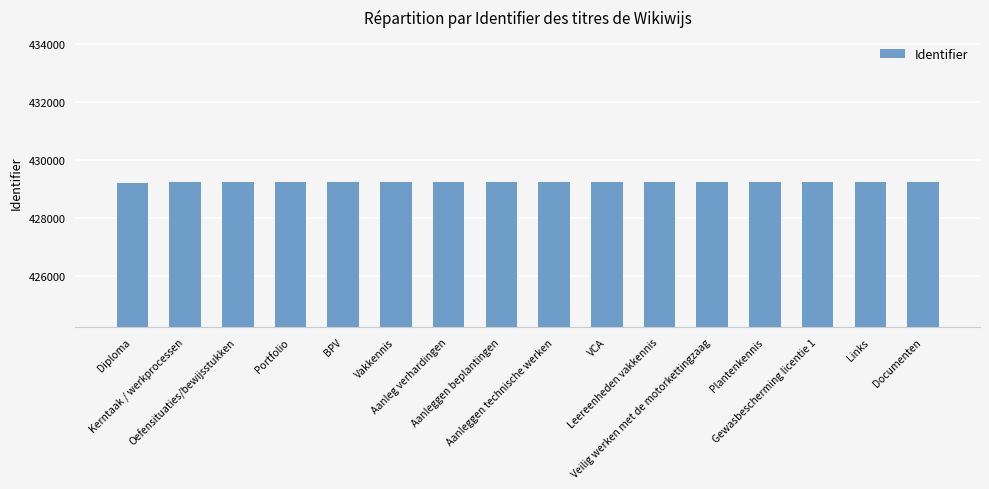

What is the value of the 16th bar from the left?

429249